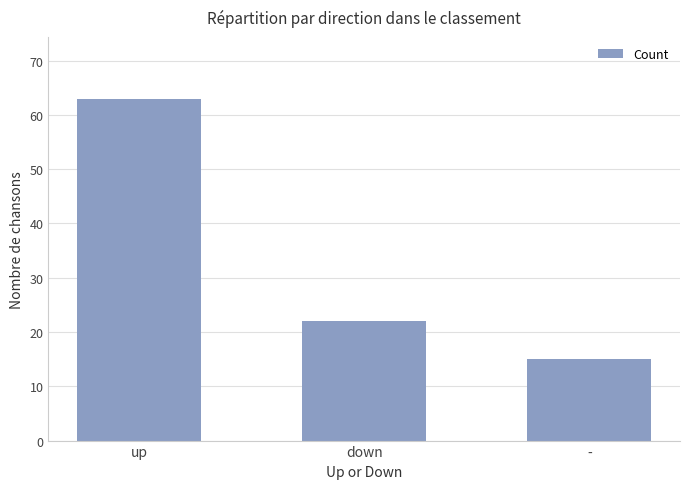

Is it true that the value at down is 8?

False